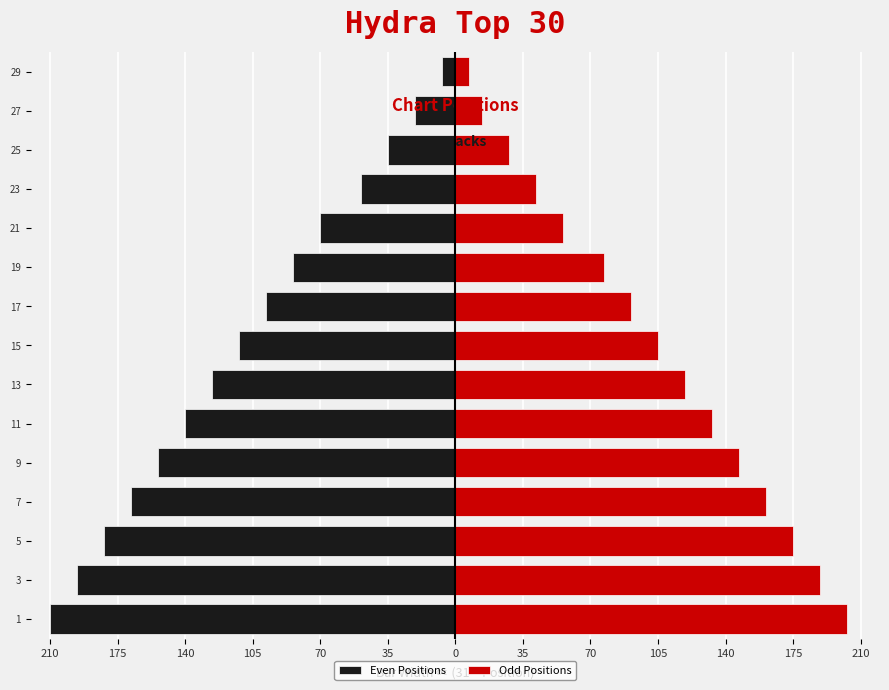

What is the maximum value for Odd Positions?

203